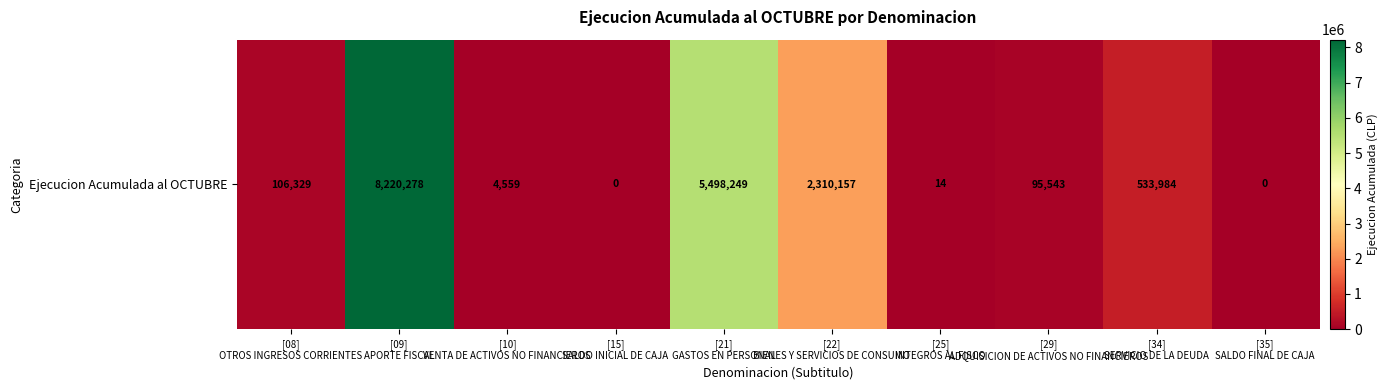

Is it true that the value at [22]
BIENES Y SERVICIOS DE CONSUMO is 549507?

False